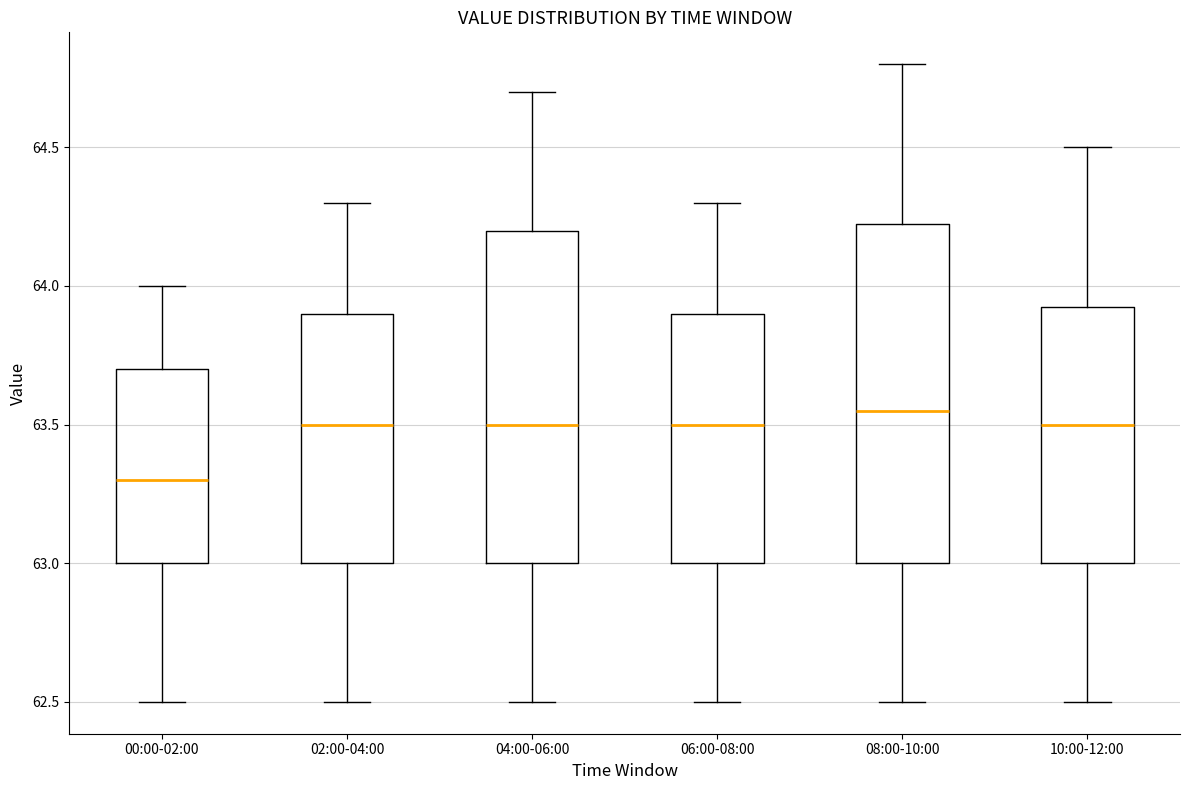

Reading left to right, read every box against the y-axis: the position of its median line, the range the box covers, and the ends of its whiskers. The values are not printed on the chart, so give them approximately, as read against the axis.

00:00-02:00: median 63.30, box 63.00 to 63.70, whiskers 62.50 to 64.00
02:00-04:00: median 63.50, box 63.00 to 63.90, whiskers 62.50 to 64.30
04:00-06:00: median 63.50, box 63.00 to 64.20, whiskers 62.50 to 64.70
06:00-08:00: median 63.50, box 63.00 to 63.90, whiskers 62.50 to 64.30
08:00-10:00: median 63.55, box 63.00 to 64.25, whiskers 62.50 to 64.80
10:00-12:00: median 63.50, box 63.00 to 63.95, whiskers 62.50 to 64.50